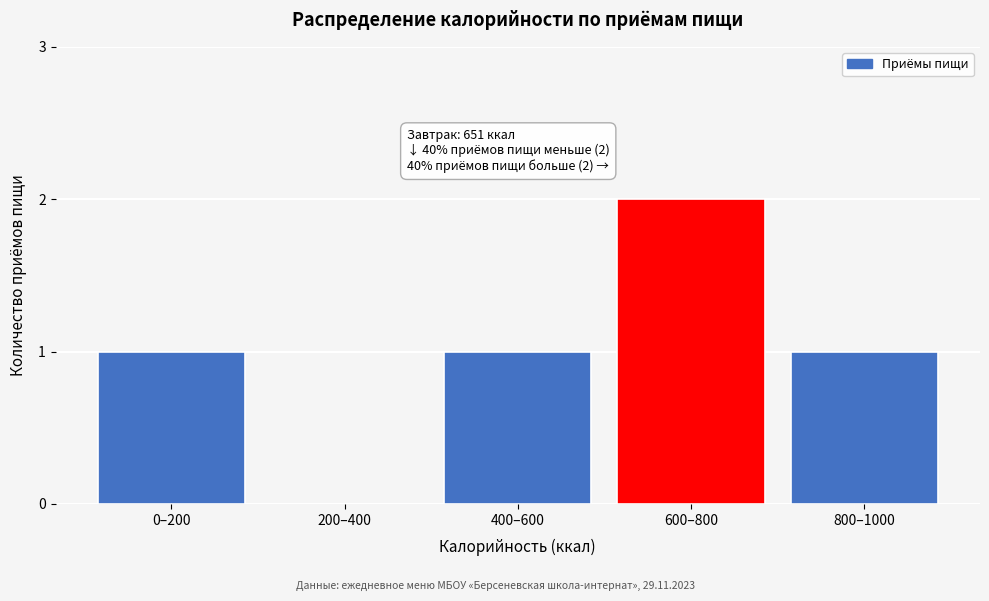

Reading left to right, what are all the values shown in this chart?

0–200=1	200–400=0	400–600=1	600–800=2	800–1000=1